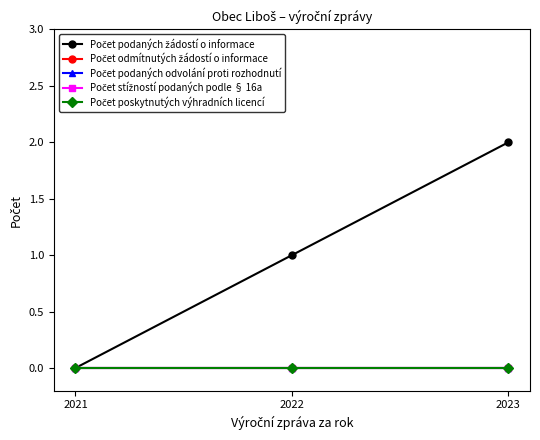

Does the chart have visible grid lines?

No